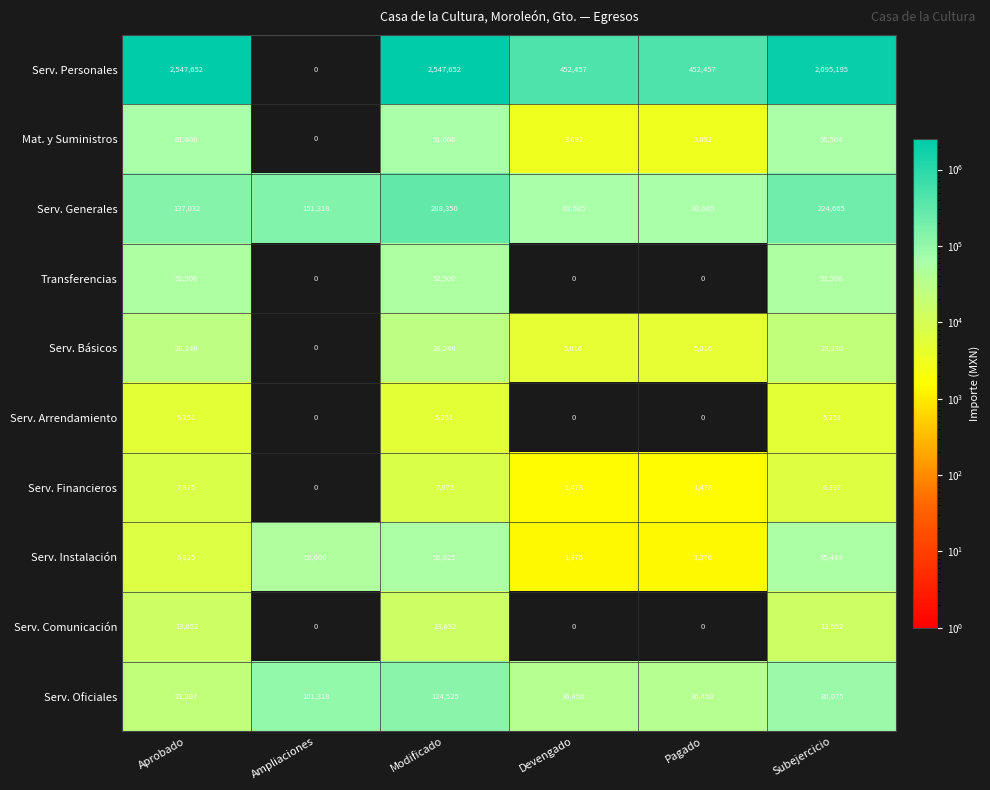

What is the difference between the maximum and minimum values in the Serv. Oficiales series?

101318